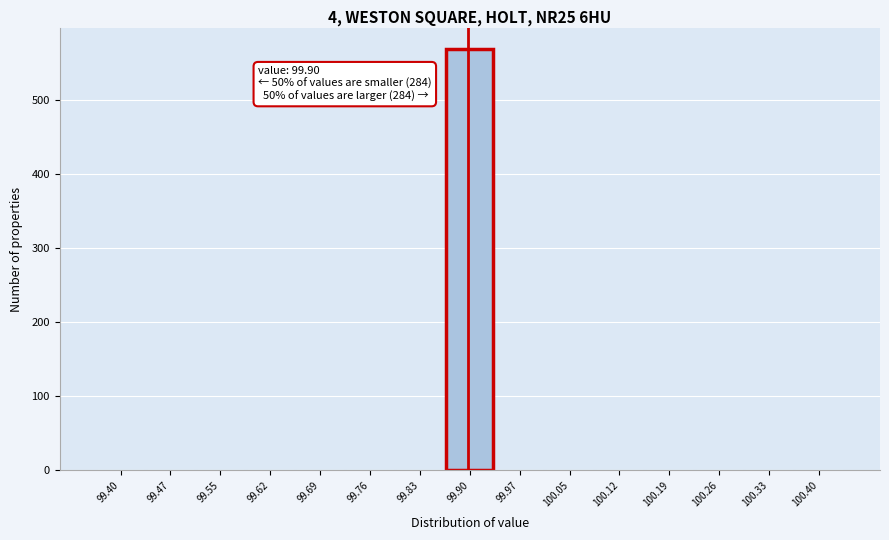

Which range on the x-axis has the tallest bar?

99.87 to 99.94